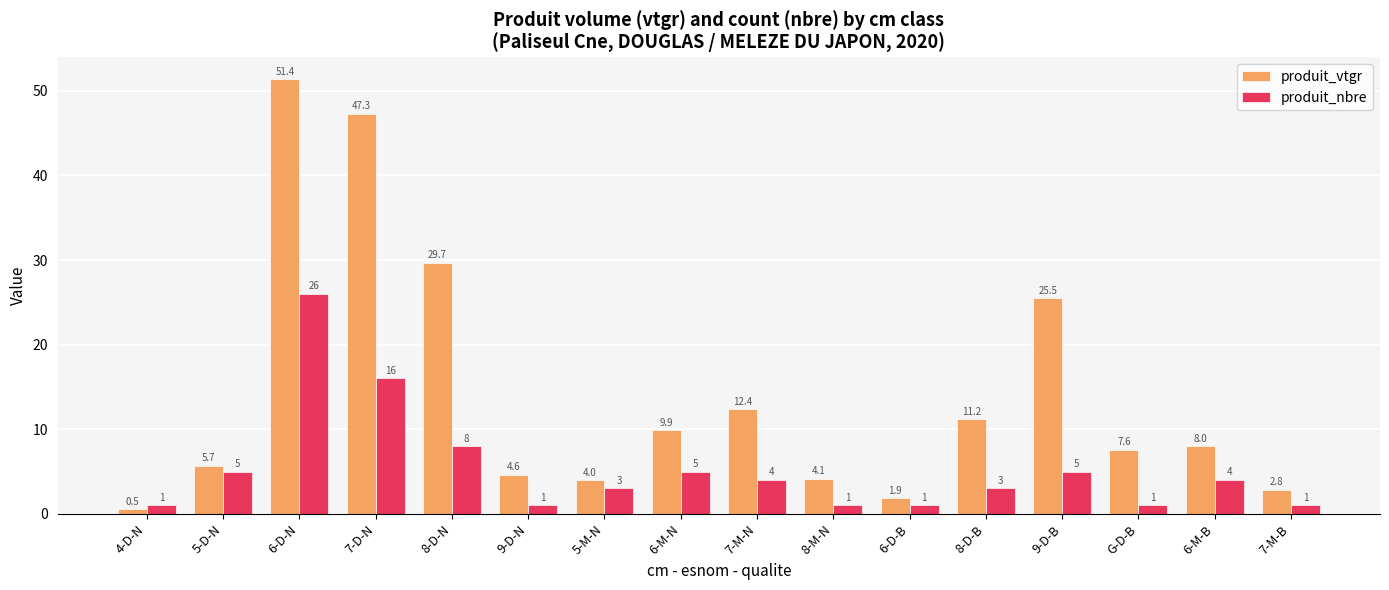

Rank the categories by produit_vtgr value from lowest to highest.

4-D-N, 6-D-B, 7-M-B, 5-M-N, 8-M-N, 9-D-N, 5-D-N, G-D-B, 6-M-B, 6-M-N, 8-D-B, 7-M-N, 9-D-B, 8-D-N, 7-D-N, 6-D-N